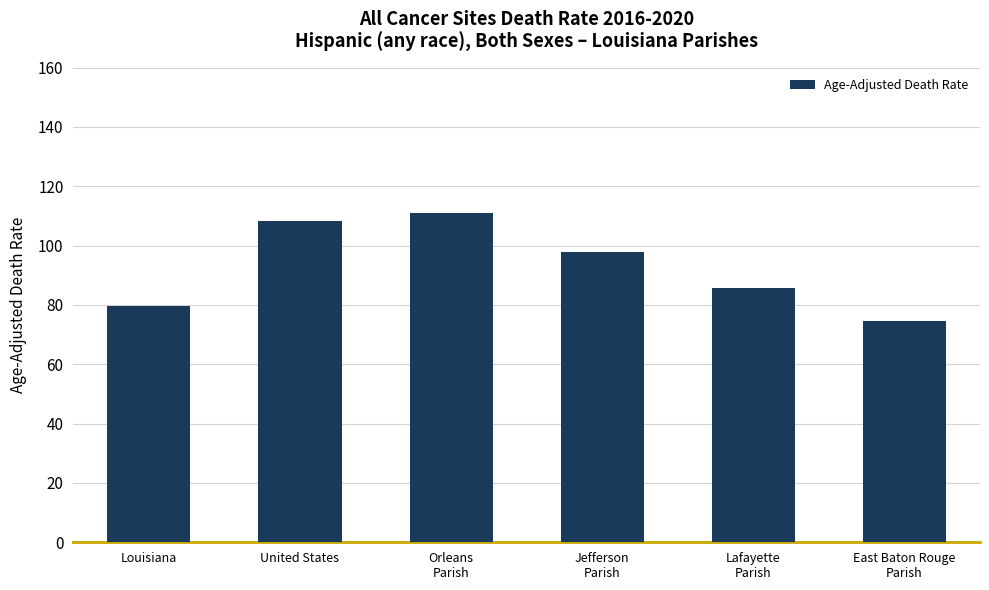

The chart shows a value of 104.5 at Louisiana. True or false?

False